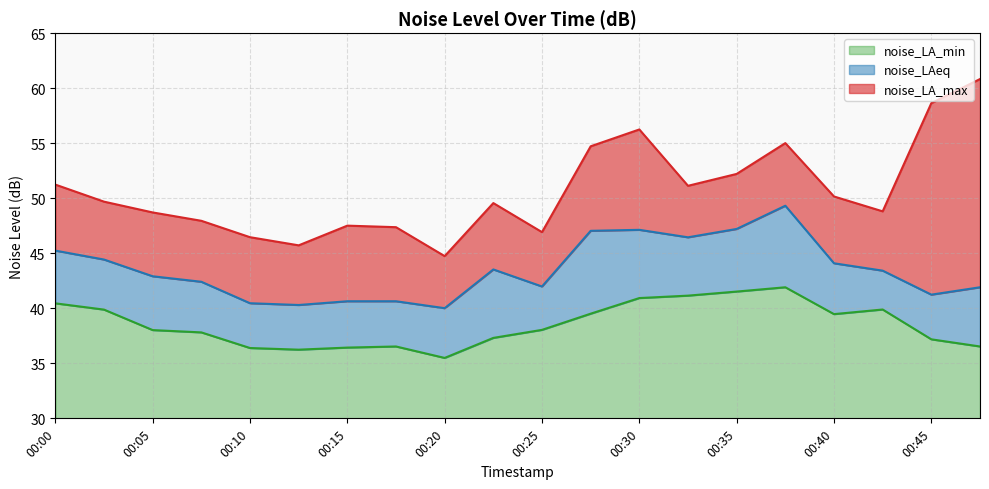

What is the difference between the highest and lowest values at 00:15?

11.1